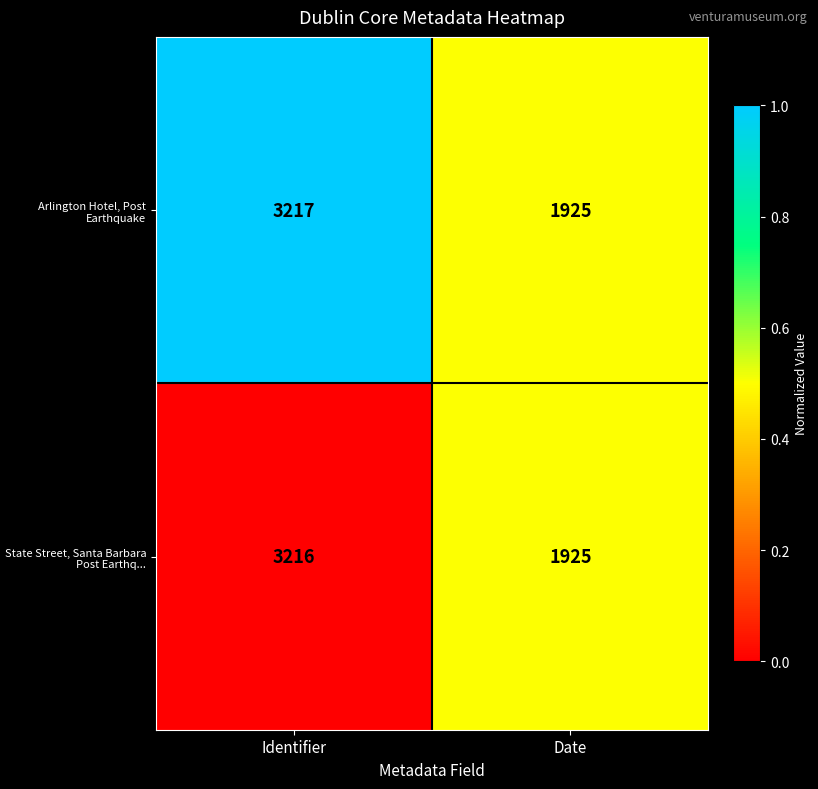

At which category does the chart reach its minimum across all series?

Date